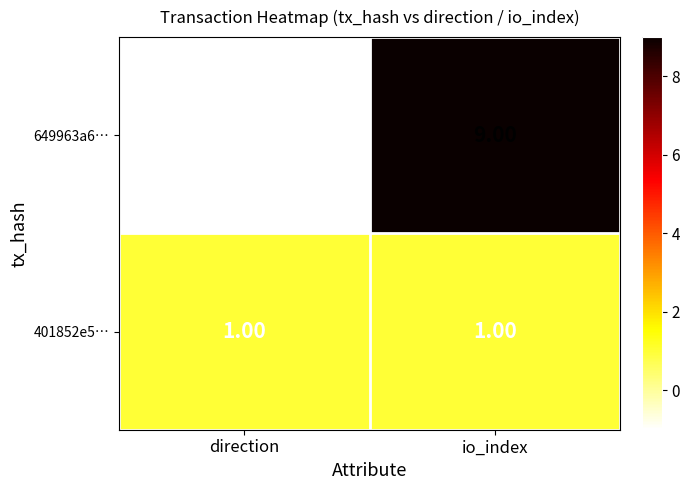

Where is 649963a6… nearest to the value 4?

direction